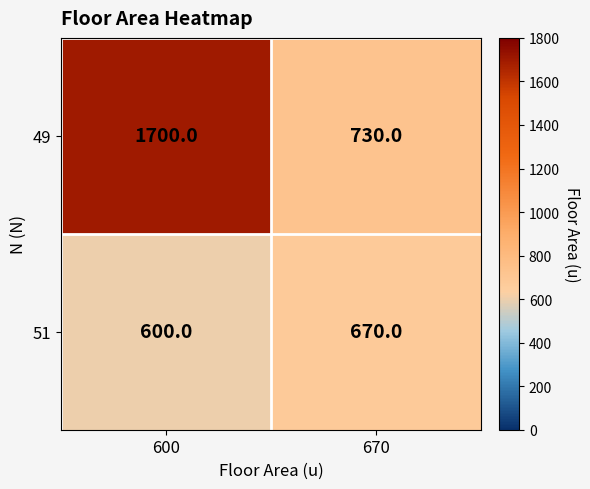

Rank the series by their maximum value, from highest to lowest.

49, 51